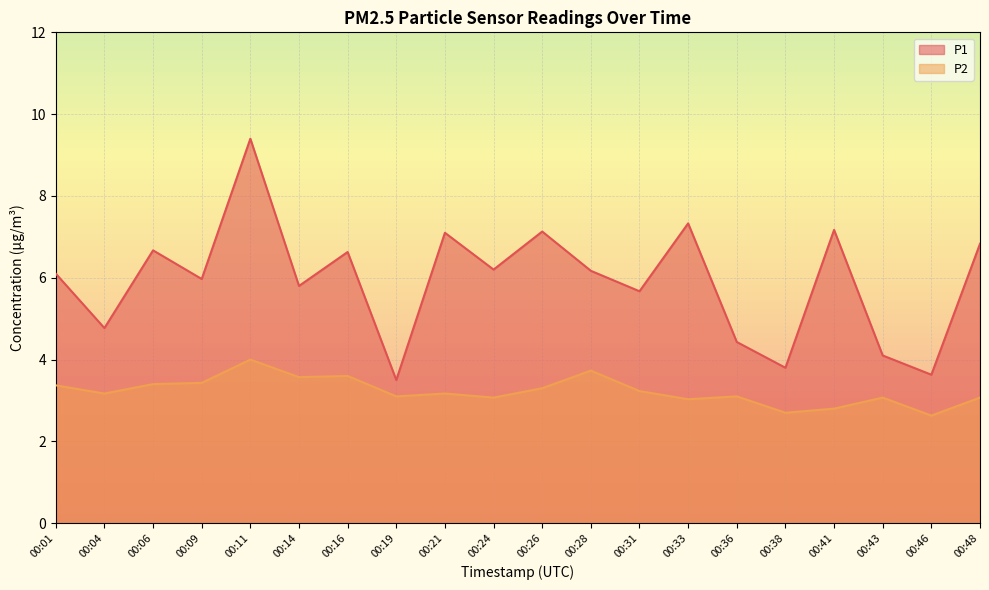

Where is the first local minimum for P2?

00:04